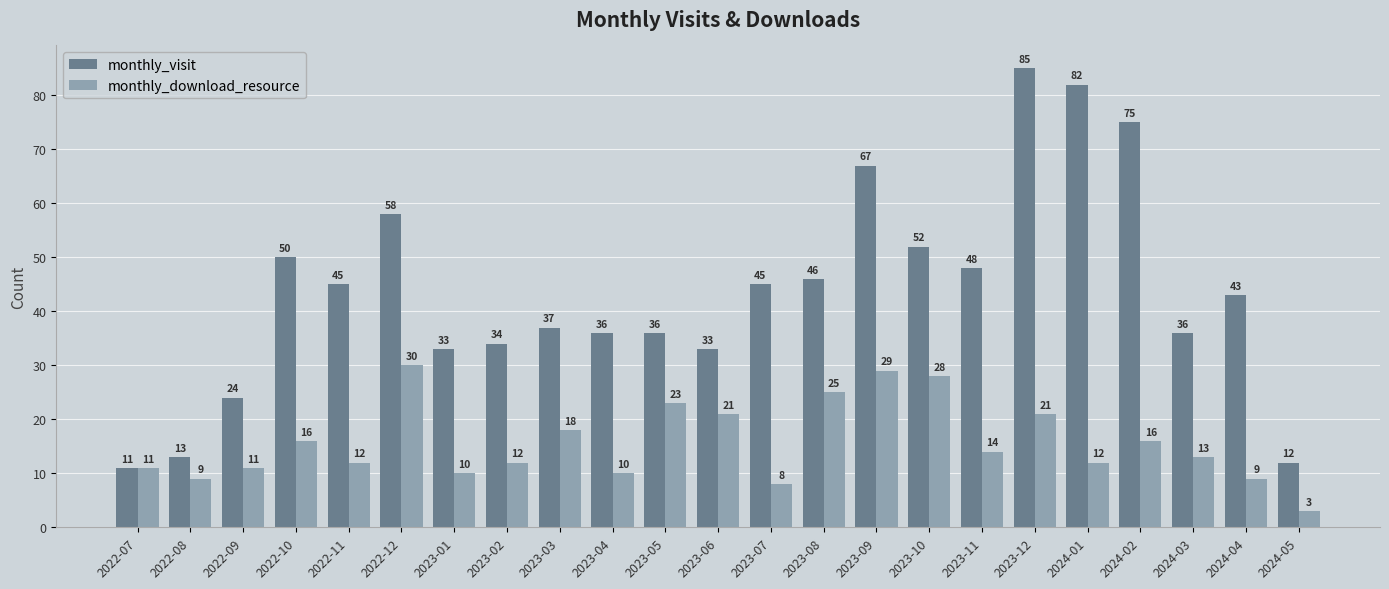

What are all the series names shown in the legend?

monthly_visit, monthly_download_resource